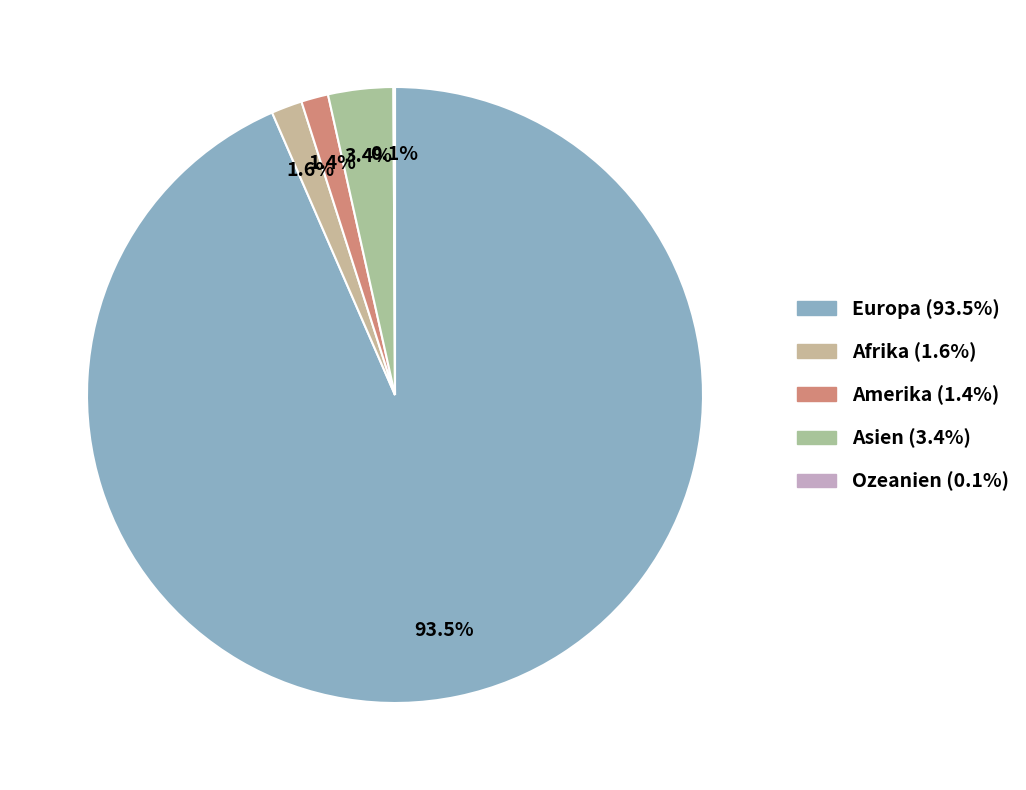

Combined, what portion of the pie is Ozeanien and Amerika?

1.5%